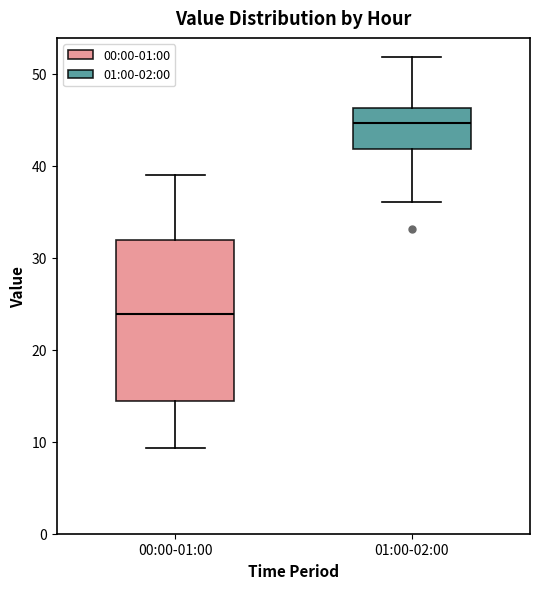

Reading left to right, transcribe this box plot: for each box, give where its median line is, the range the box spans, and where its two whiskers end, as read against the y-axis. The values are not printed on the chart, so give them approximately, as read against the axis.

00:00-01:00: median 24, box 14 to 32, whiskers 9 to 39
01:00-02:00: median 45, box 42 to 46, whiskers 36 to 52